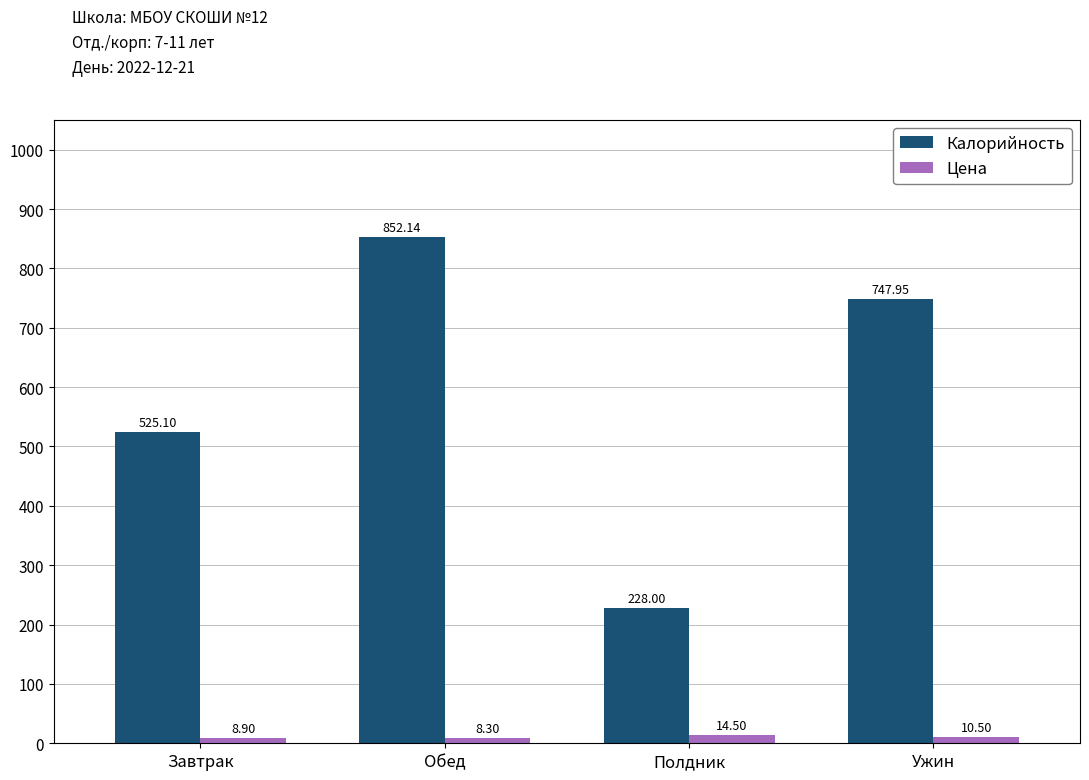

How many values in the Калорийность series exceed 747?

2